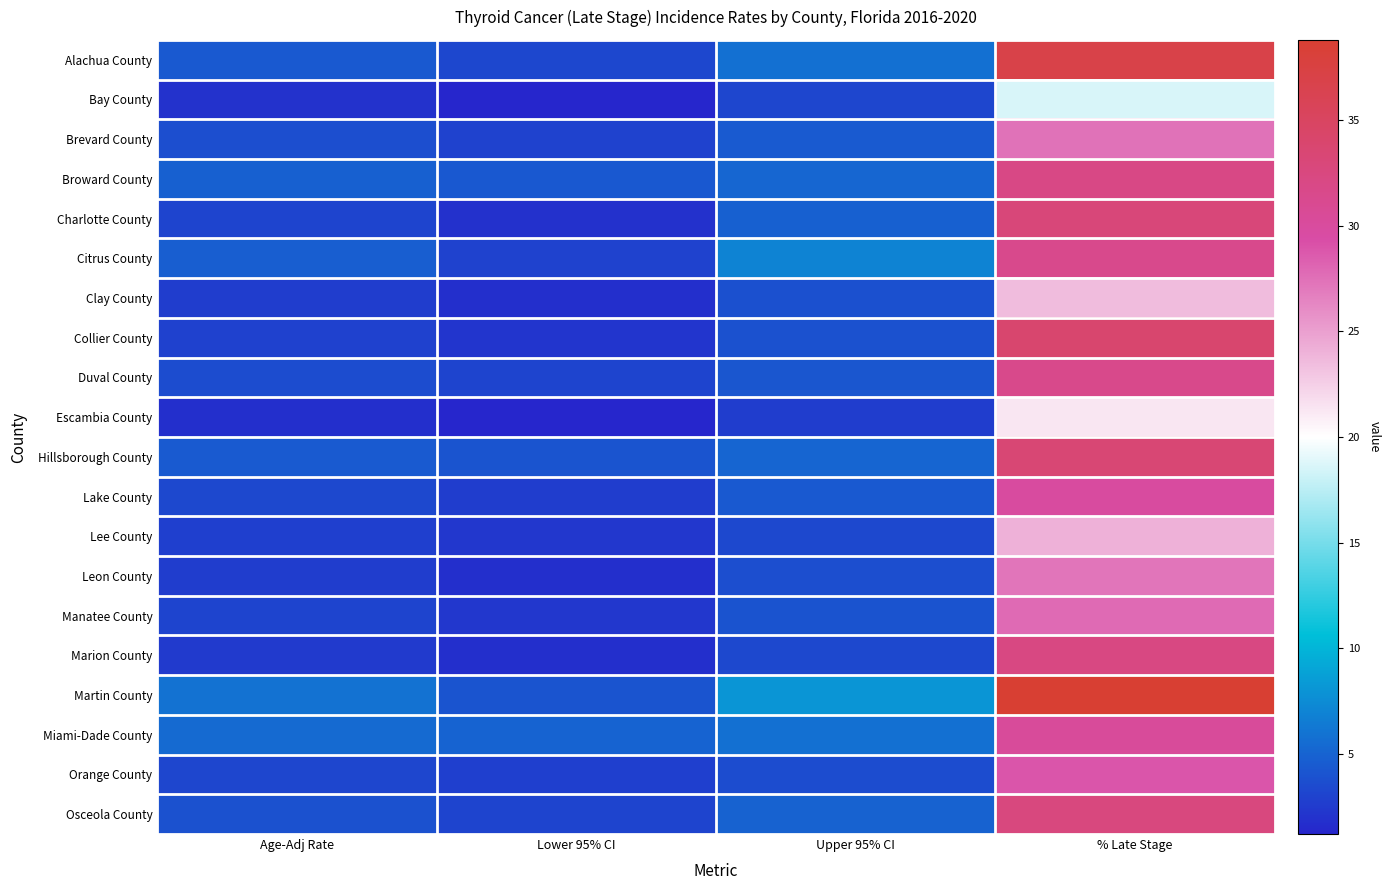

Which series has the widest spread of values?

Martin County